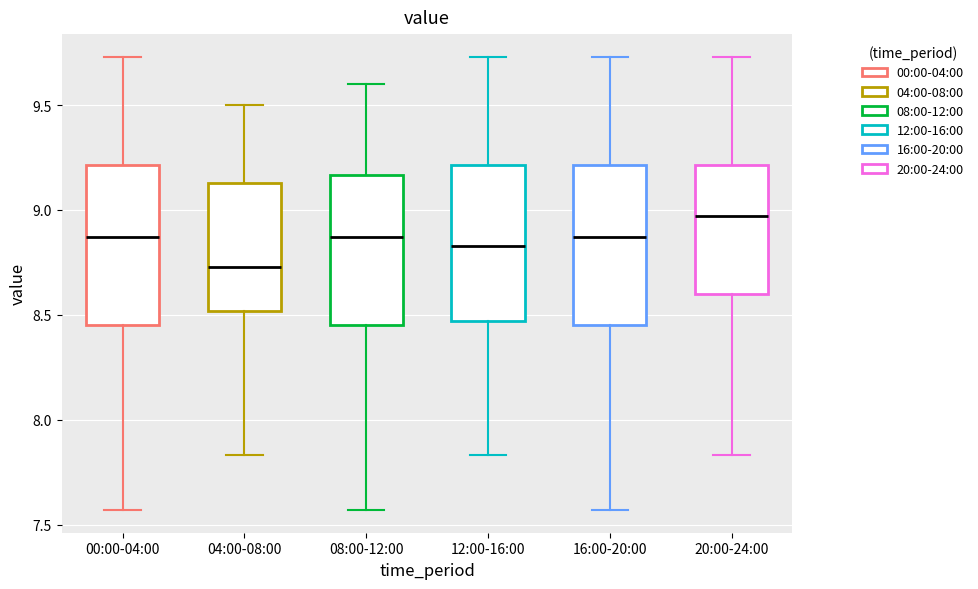

Reading left to right, read every box against the y-axis: the position of its median line, the range the box covers, and the ends of its whiskers. The values are not printed on the chart, so give them approximately, as read against the axis.

00:00-04:00: median 8.85, box 8.45 to 9.20, whiskers 7.55 to 9.75
04:00-08:00: median 8.75, box 8.50 to 9.15, whiskers 7.85 to 9.50
08:00-12:00: median 8.85, box 8.45 to 9.15, whiskers 7.55 to 9.60
12:00-16:00: median 8.85, box 8.45 to 9.20, whiskers 7.85 to 9.75
16:00-20:00: median 8.85, box 8.45 to 9.20, whiskers 7.55 to 9.75
20:00-24:00: median 8.95, box 8.60 to 9.20, whiskers 7.85 to 9.75